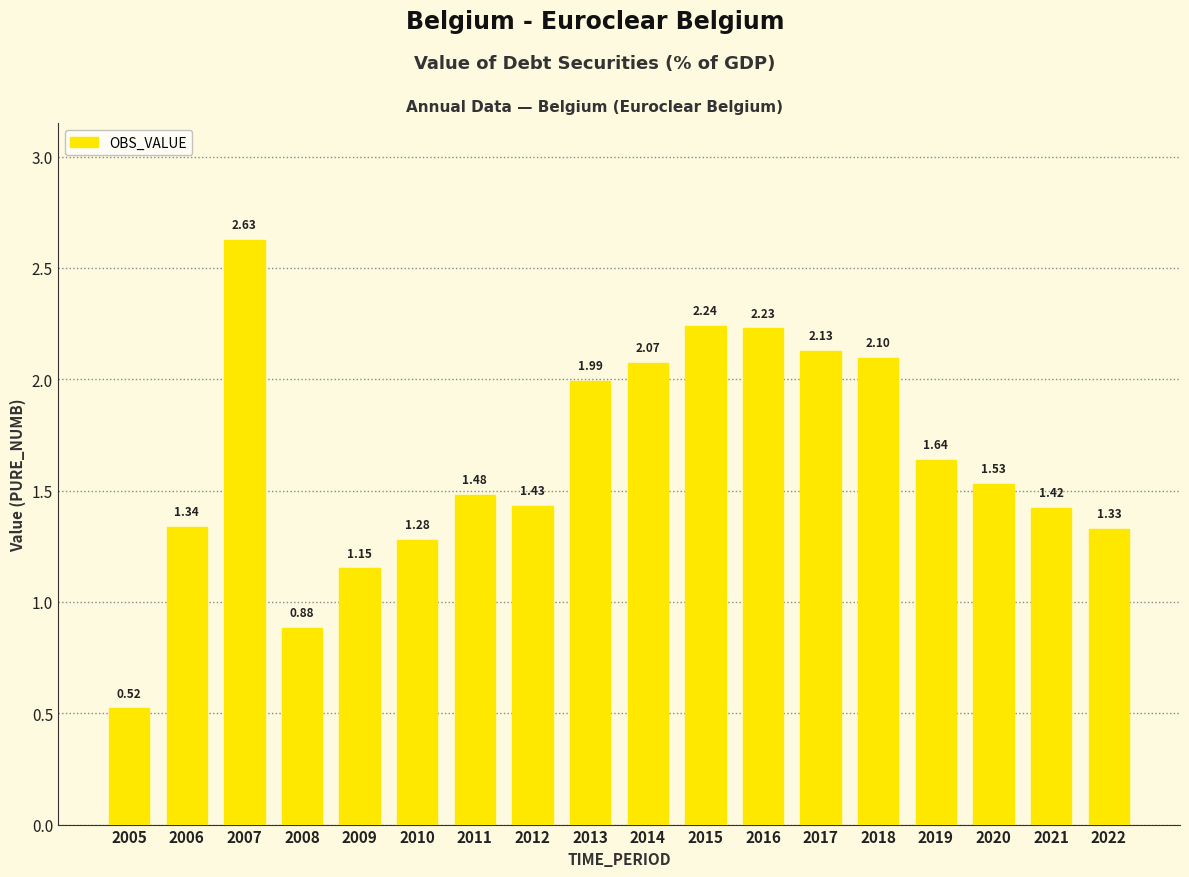

Rank the categories by value from highest to lowest.

2007, 2015, 2016, 2017, 2018, 2014, 2013, 2019, 2020, 2011, 2012, 2021, 2006, 2022, 2010, 2009, 2008, 2005